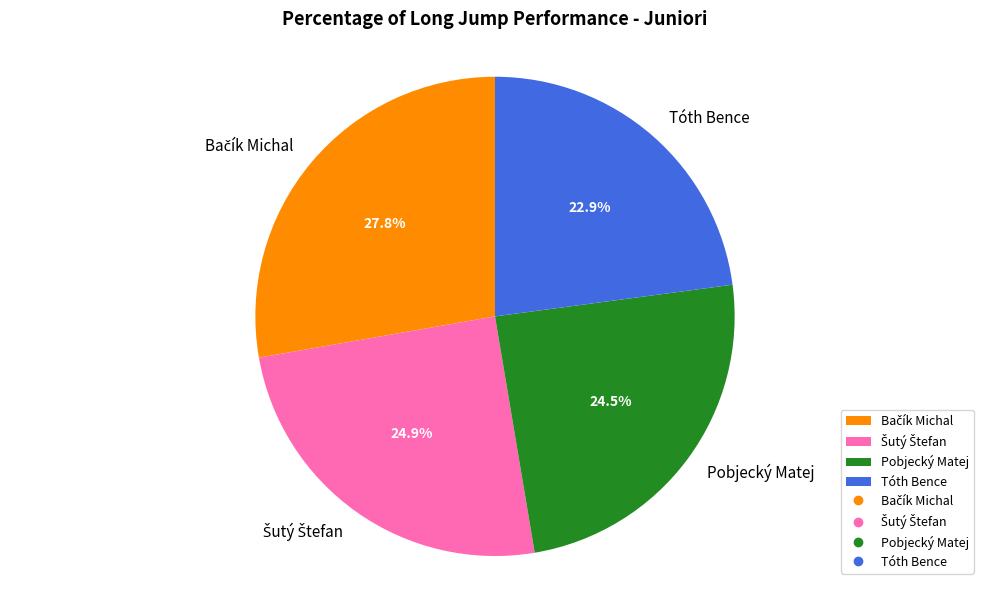

Is the sum of Tóth Bence and Pobjecký Matej greater than half?

No